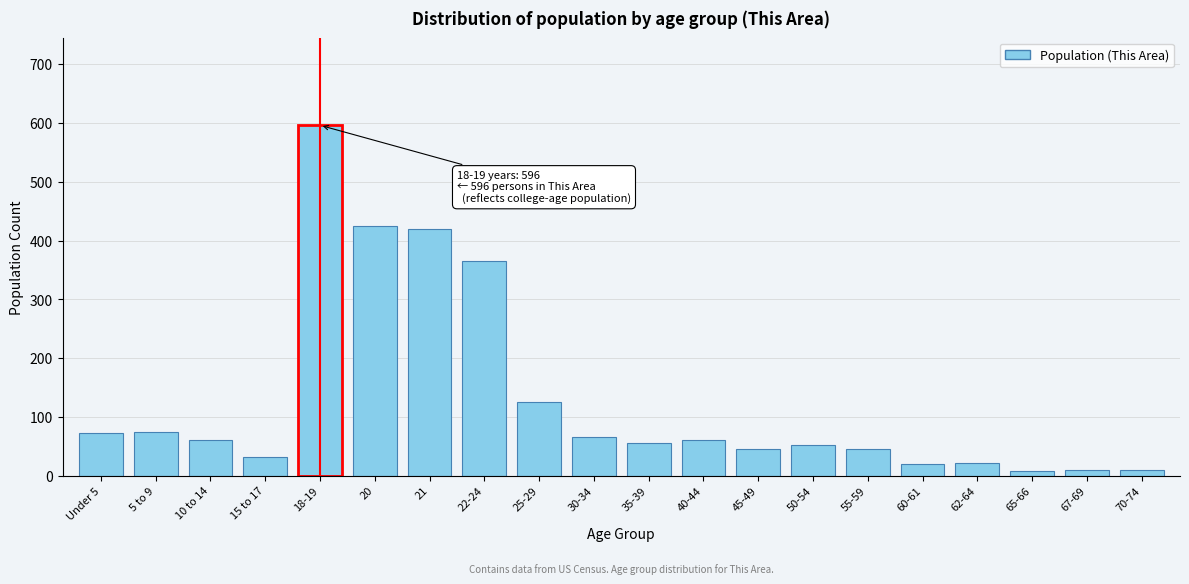

What is the difference between the maximum and second lowest values?

586